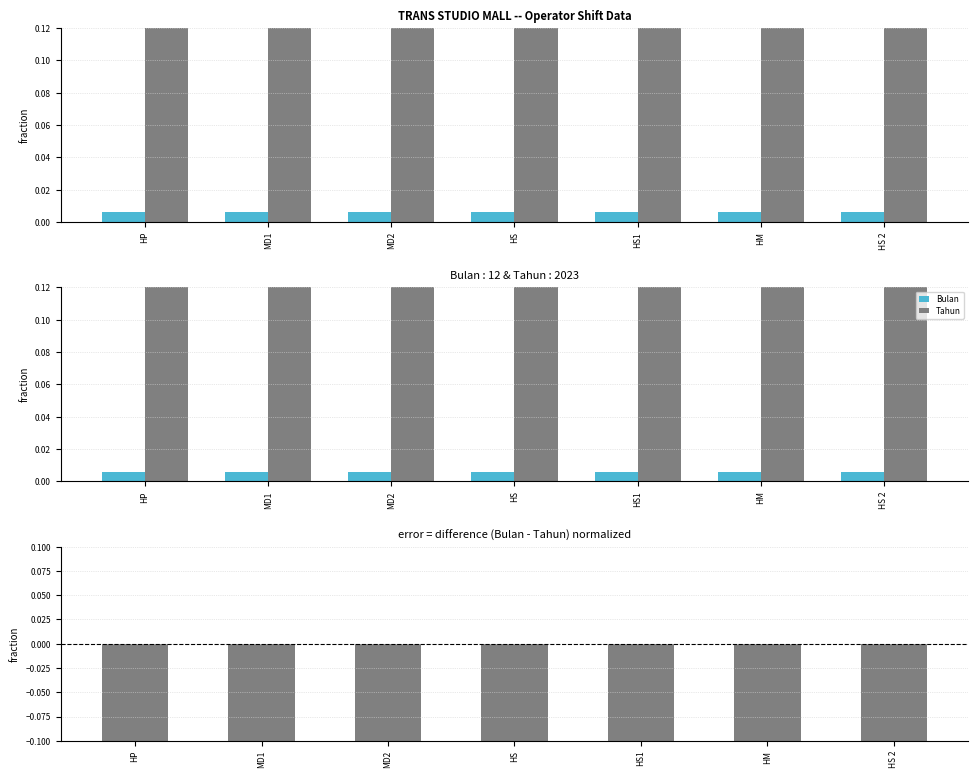

What is the average value of the Tahun series?

1.0